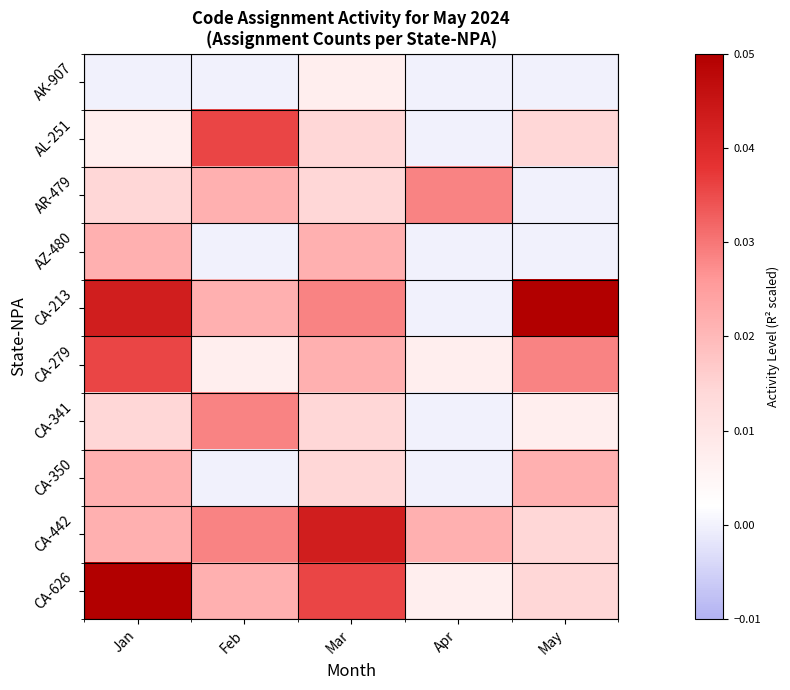

Which has a higher value, May or Mar?

Mar